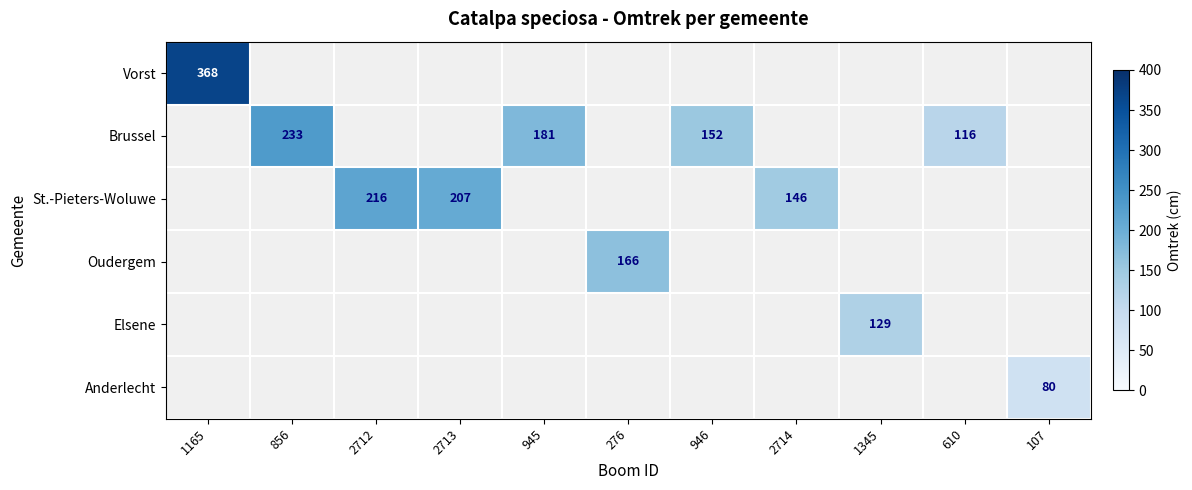

How many data points does each series have?

11